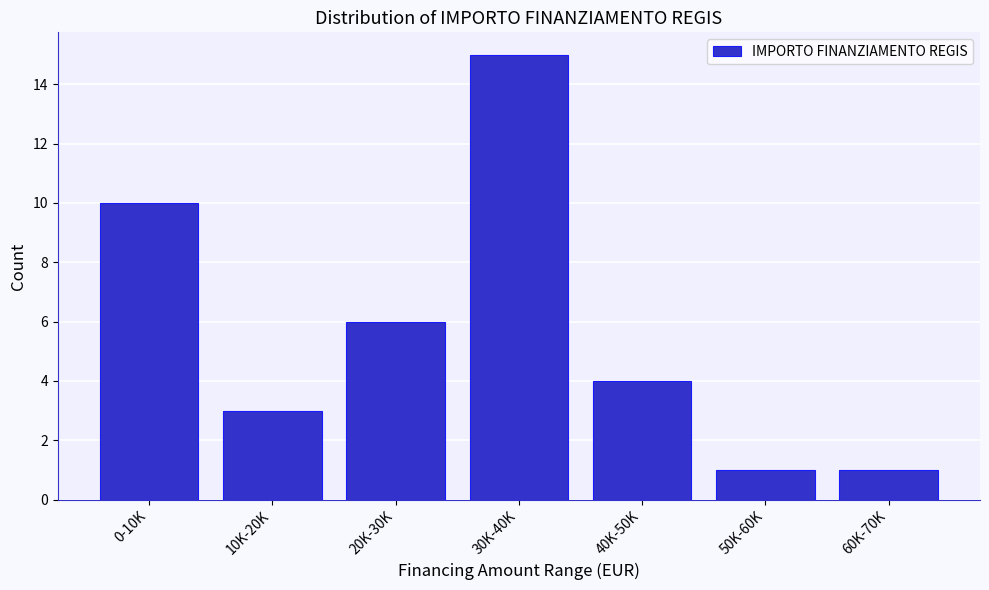

Reading left to right, transcribe all the data shown in this chart.

0-10K=10	10K-20K=3	20K-30K=6	30K-40K=15	40K-50K=4	50K-60K=1	60K-70K=1